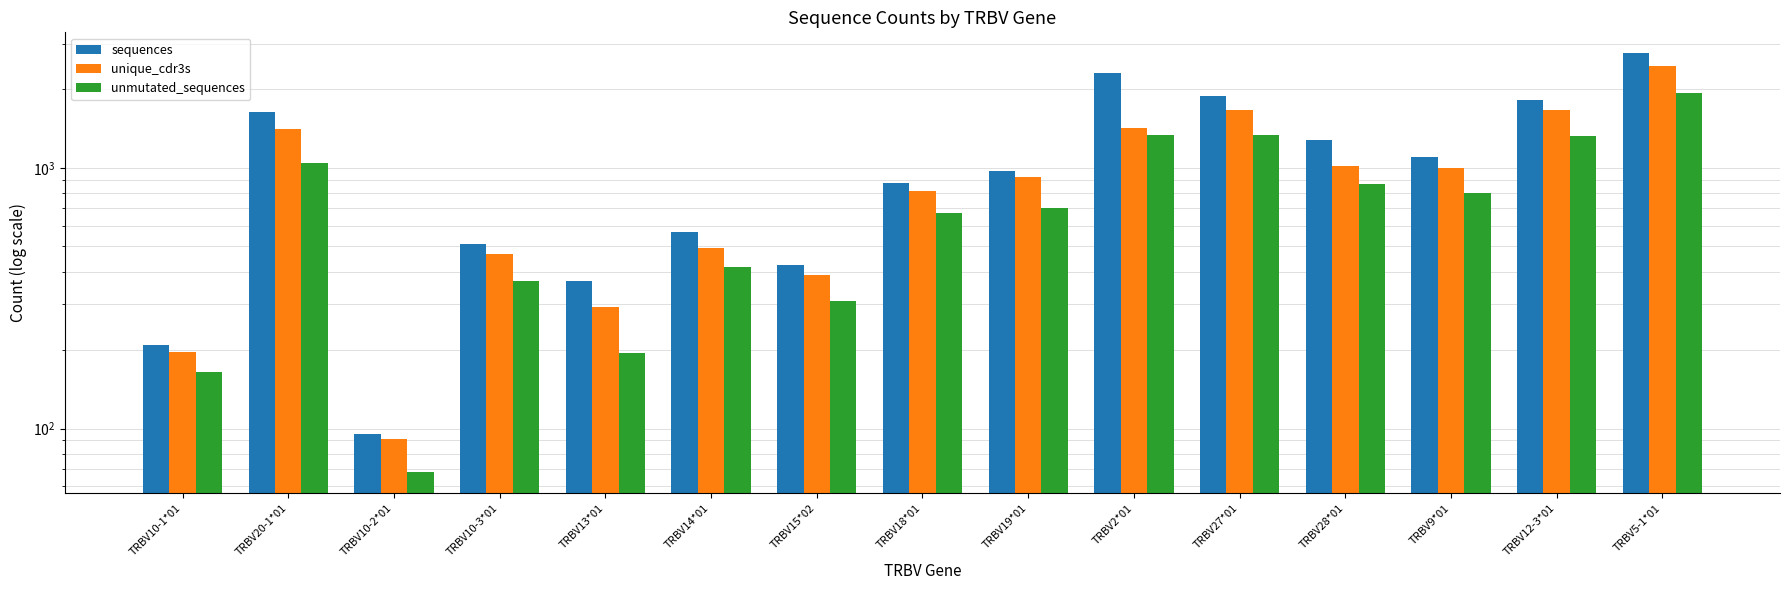

How many bars are there in total?

45